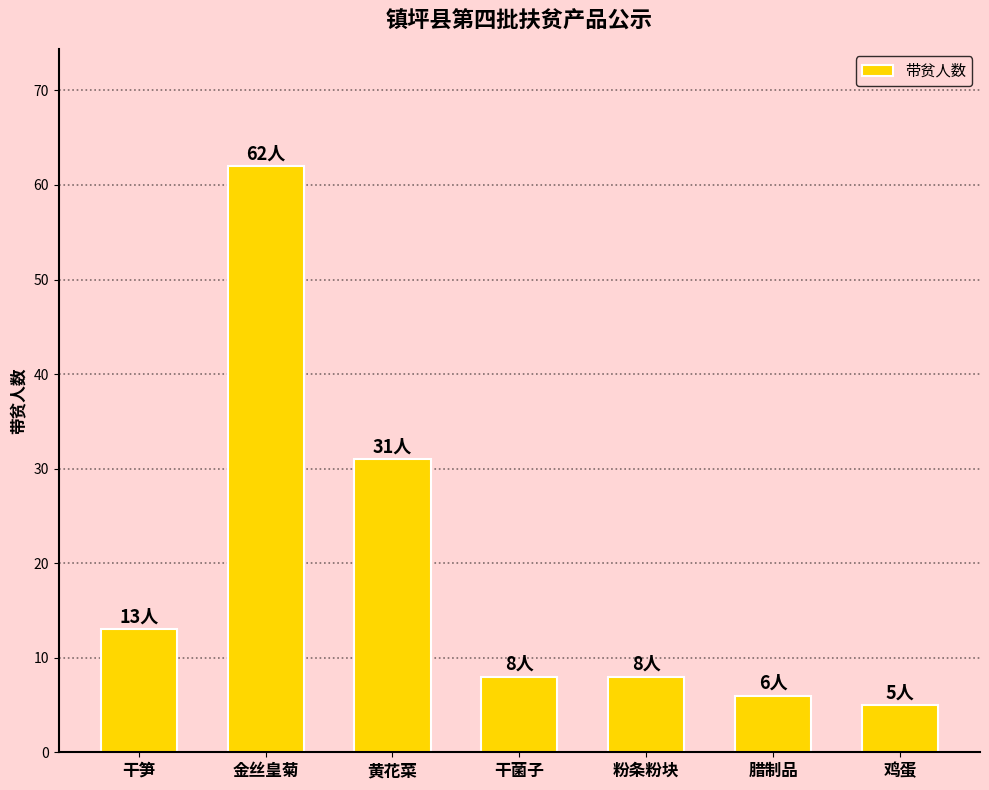

What is the sum of the values at 干菌子 and 黄花菜?

39